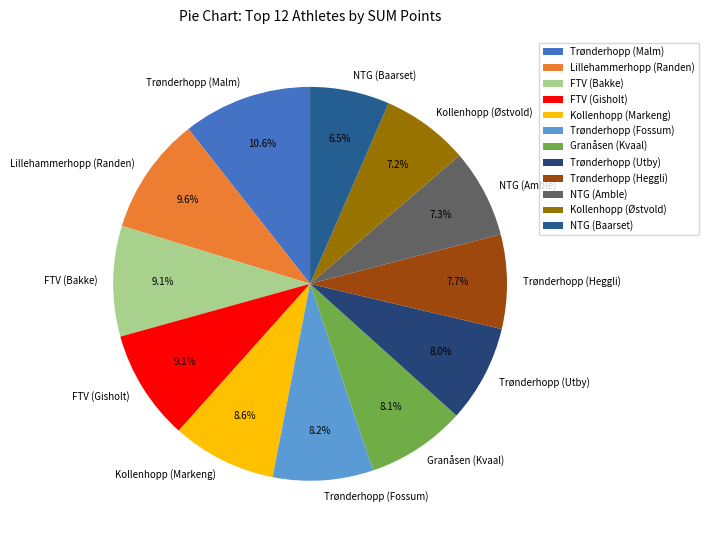

How much of the chart is everything except NTG (Baarset)?

93.5%